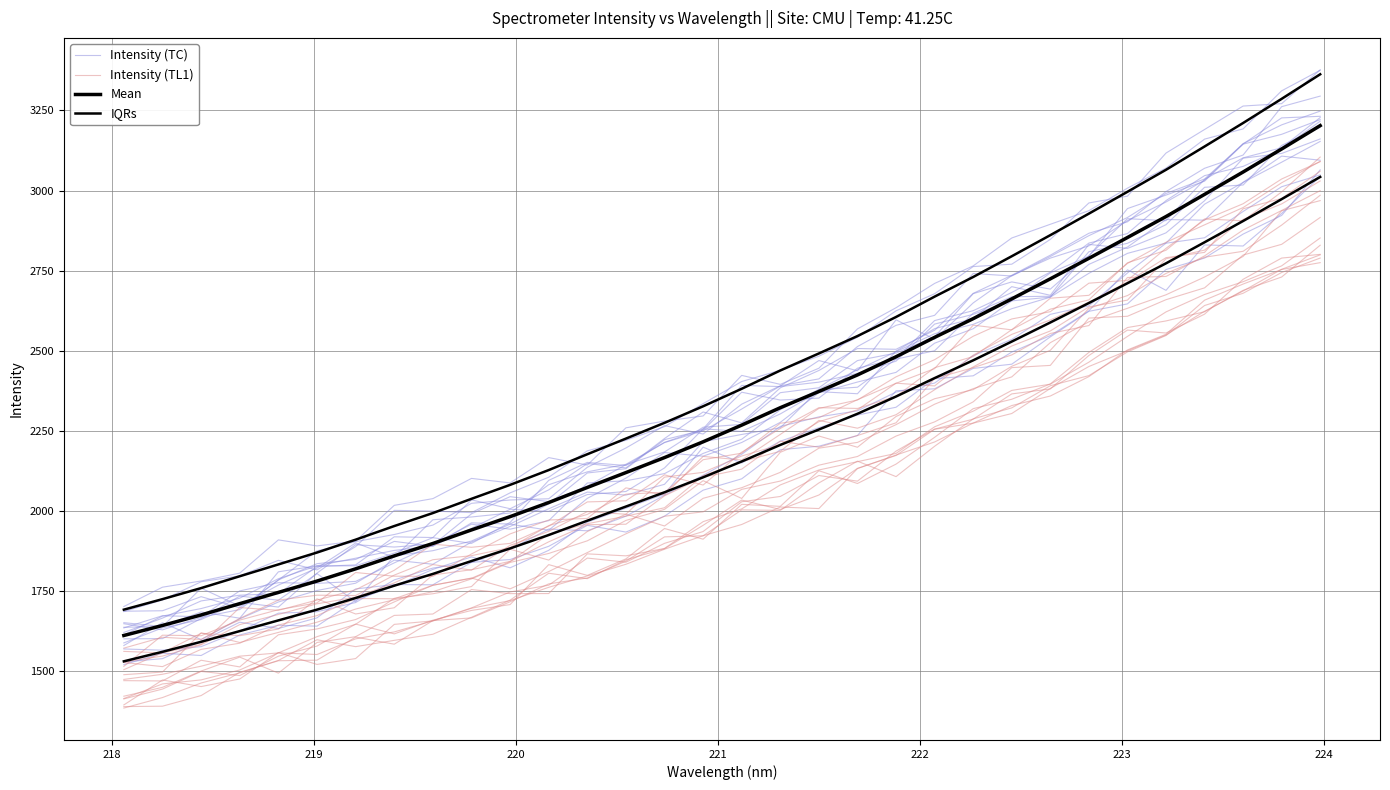

What is the total value across all series at 221?

6771.5